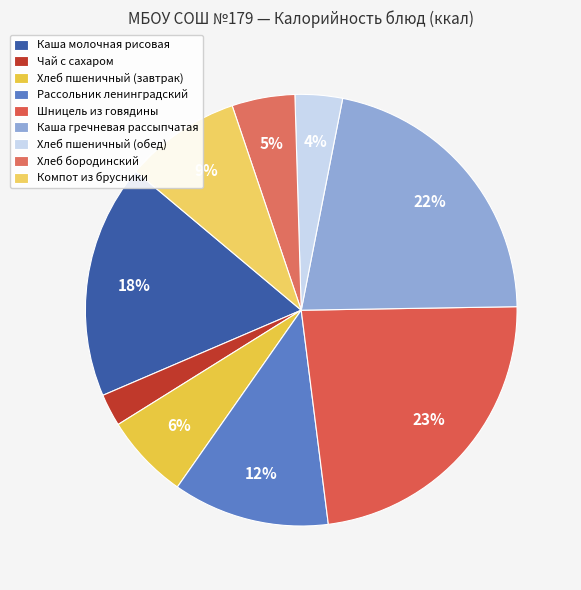

What percentage is NOT represented by Каша молочная рисовая?

82.4%